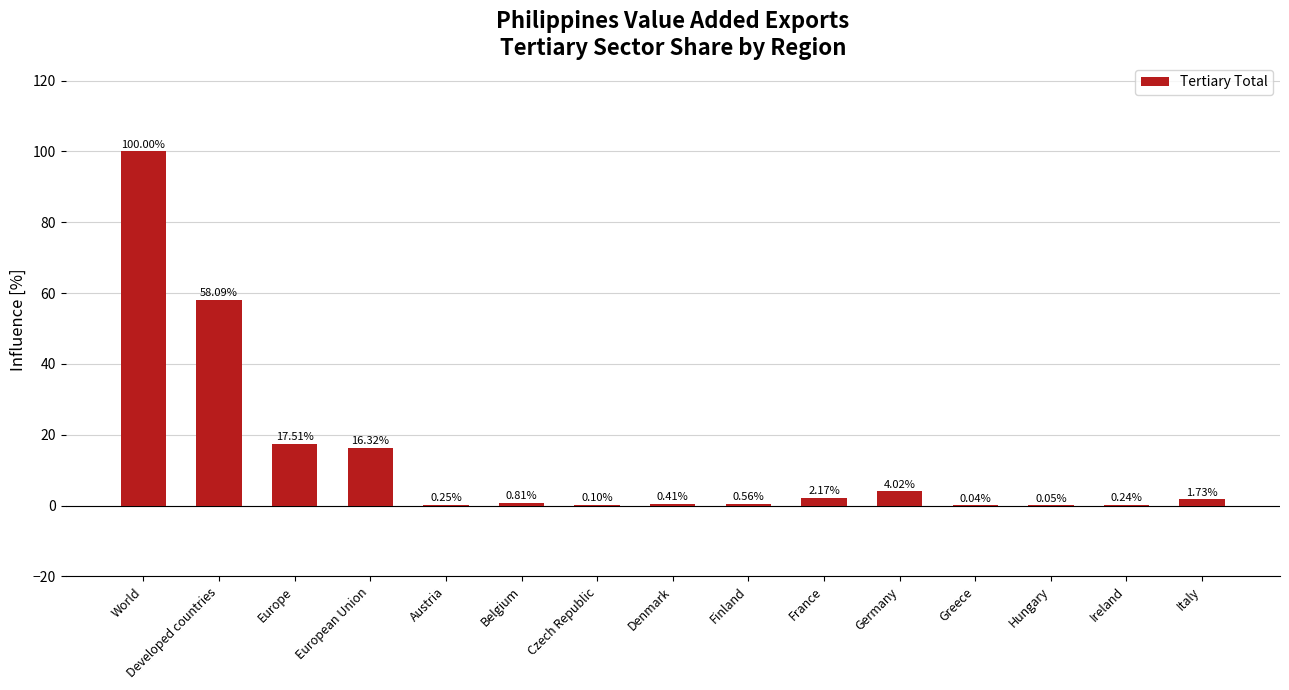

Is it true that the value at World is 100.0?

True